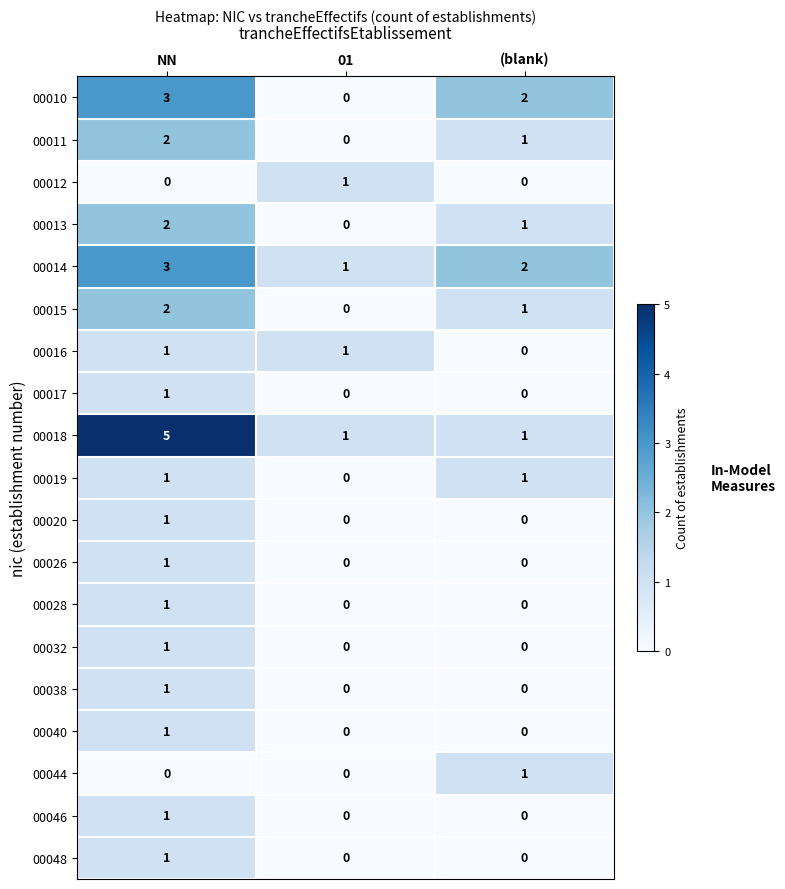

How many positive values does the 00017 series have?

1